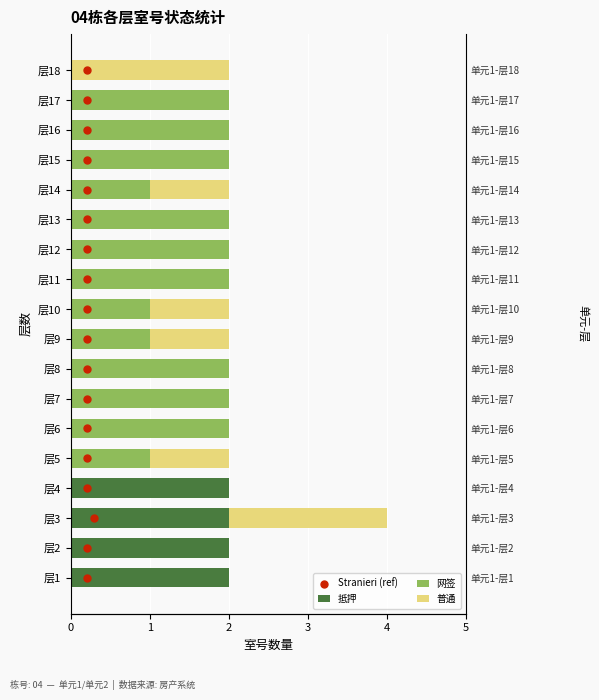

Is the value of 抵押 at 6 greater than the value of Stranieri (ref) at 12?

No